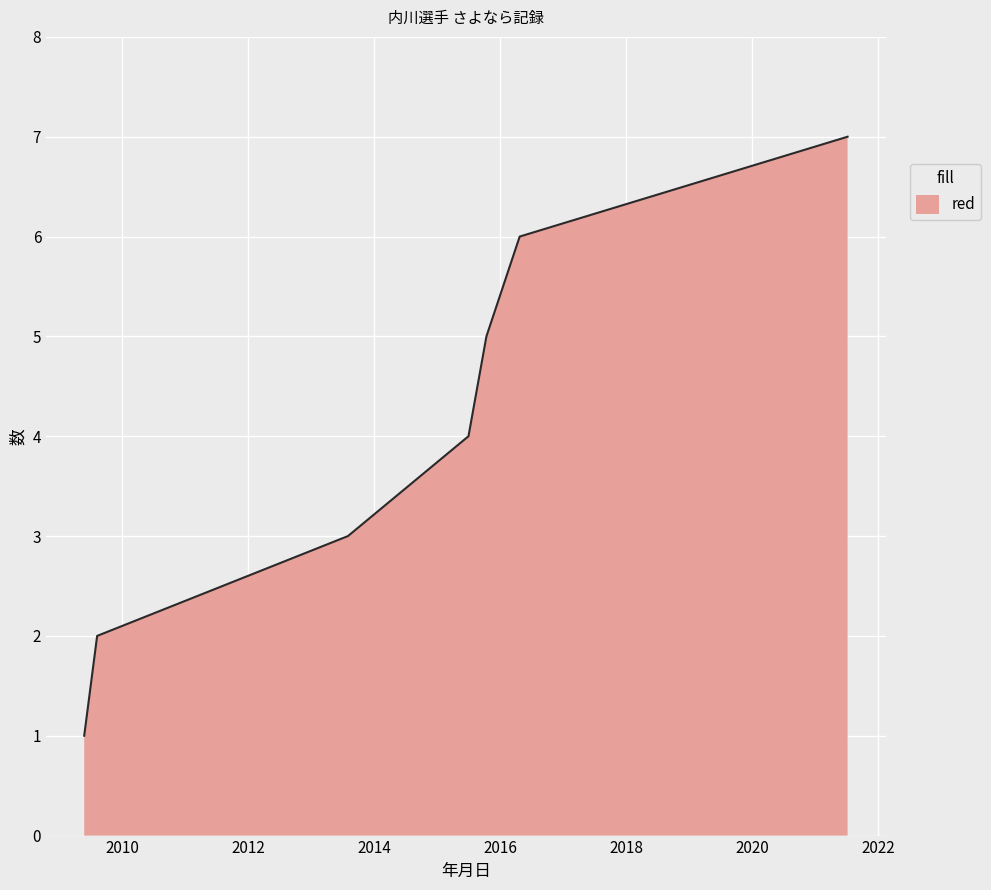

What is the sum of all values?

28